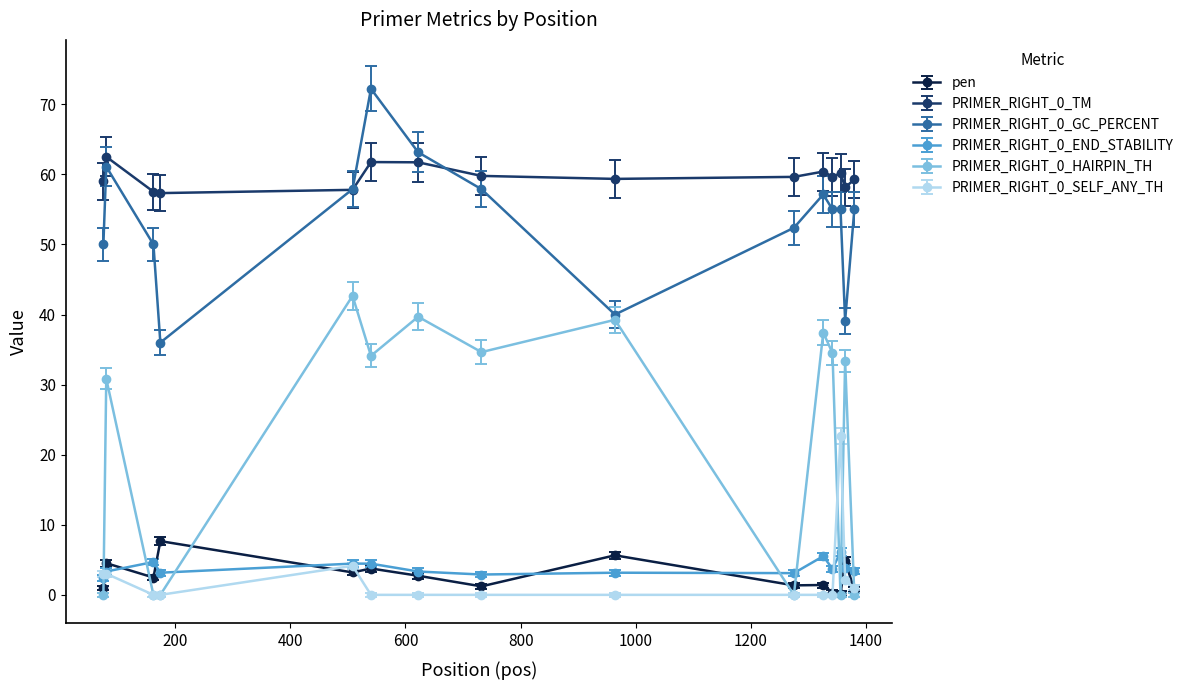

What is the average value of the PRIMER_RIGHT_0_GC_PERCENT series?

53.5